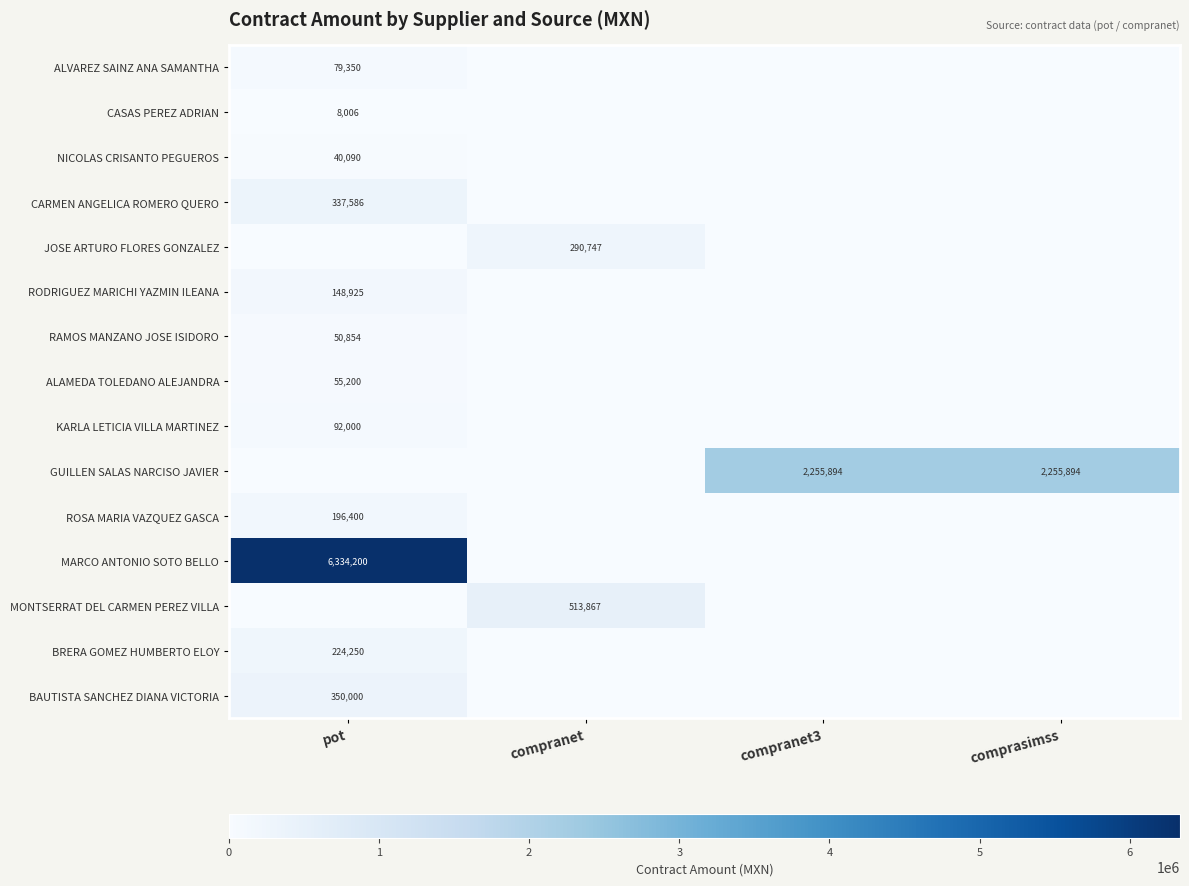

The value of MONTSERRAT DEL CARMEN PEREZ VILLA at compranet is 513867. True or false?

True